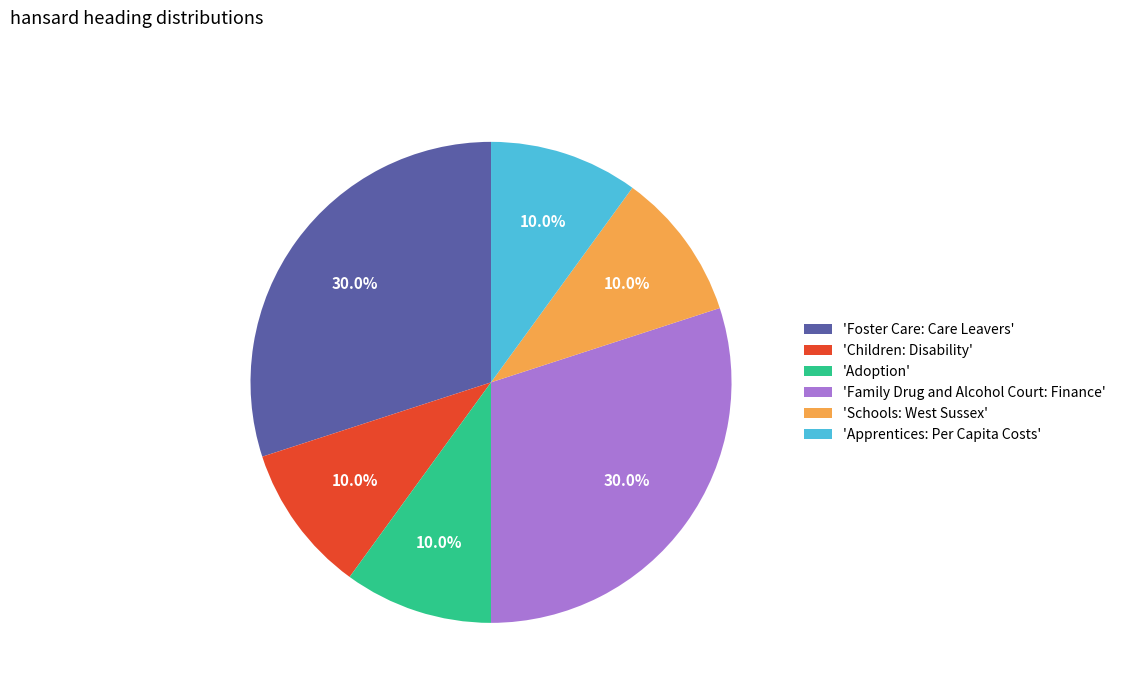

How much of the chart is everything except 'Apprentices: Per Capita Costs'?

90.0%